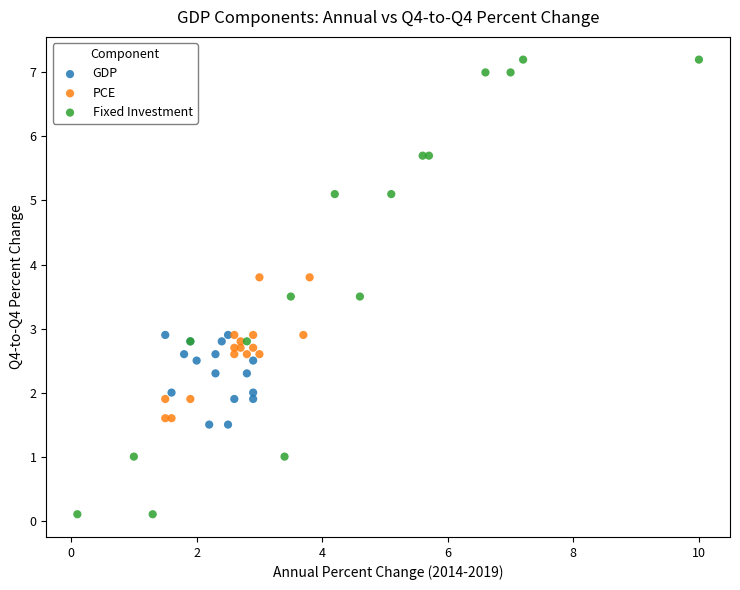

Which series has the widest spread of Y values?

Fixed Investment